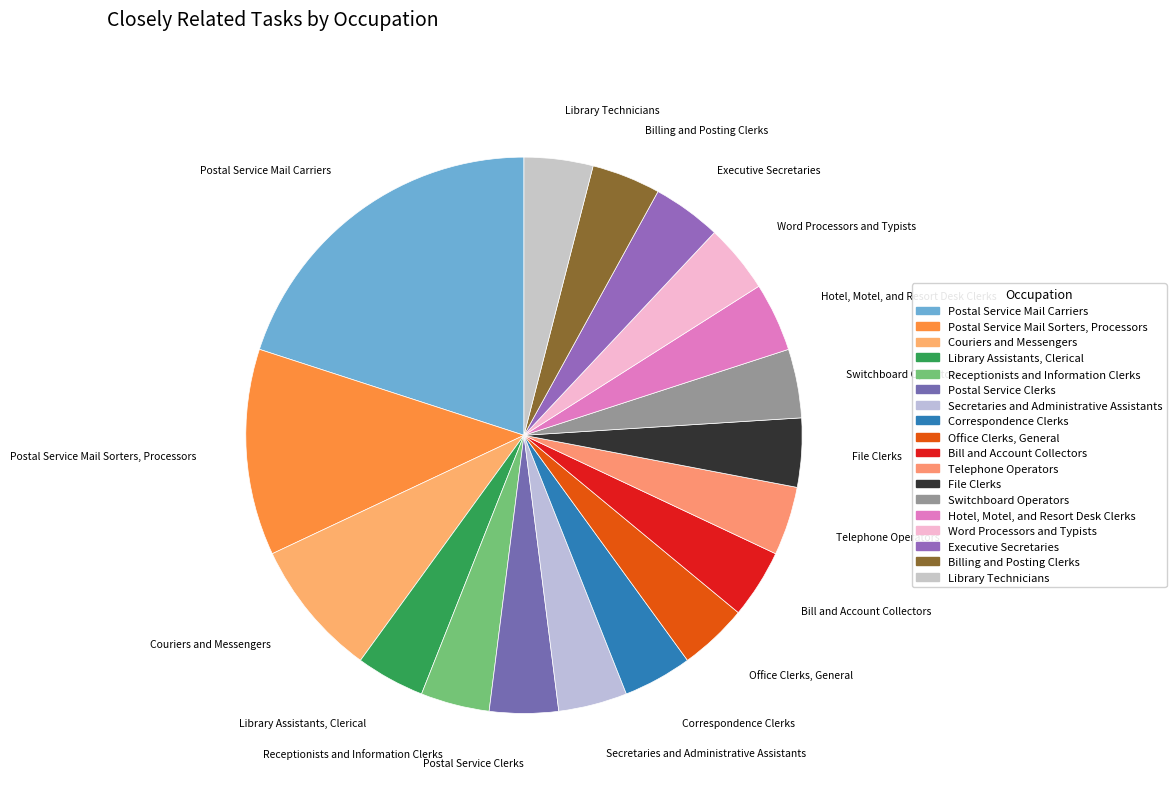

To the nearest percent, what is the combined percentage of Postal Service Mail Carriers and Library Technicians?

24%